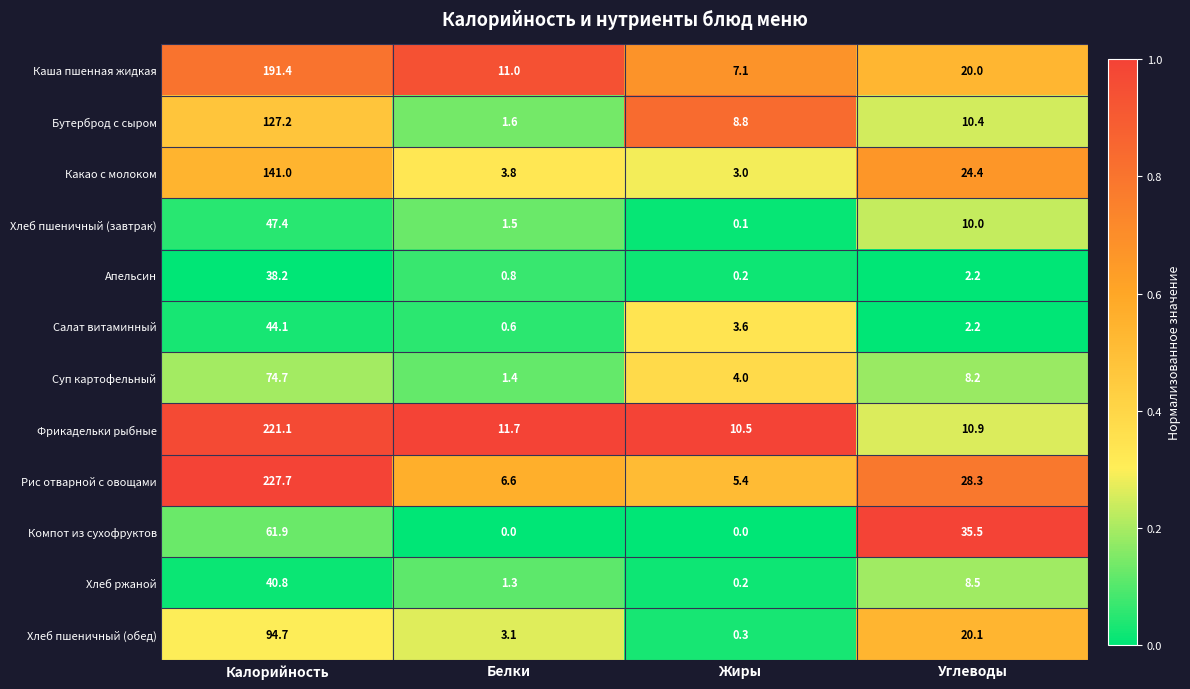

At which label is Фрикадельки рыбные closest to 115?

Белки